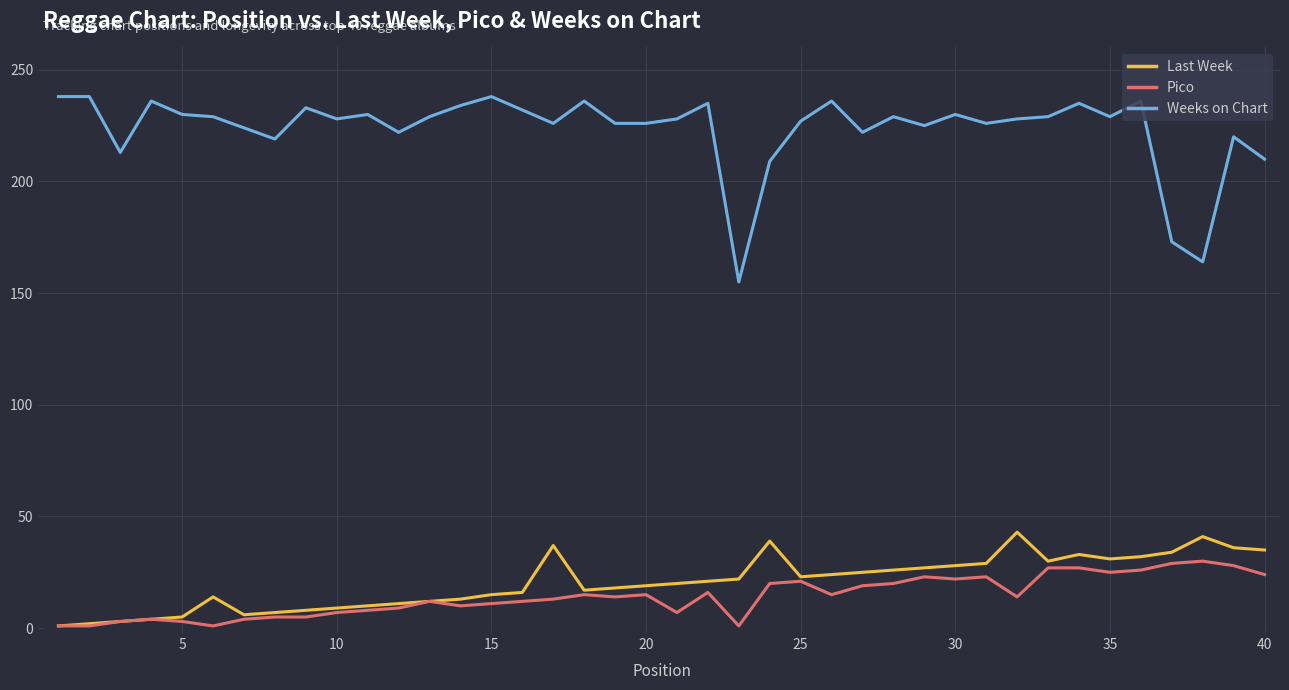

True or false: Weeks on Chart and Pico cross at least once.

False